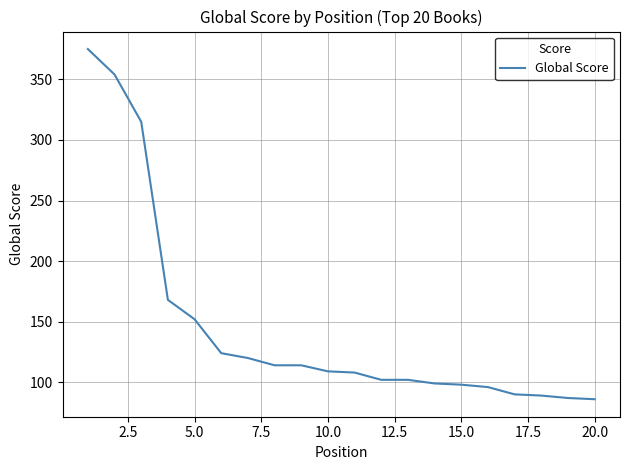

What is the minimum value shown in the chart?

86